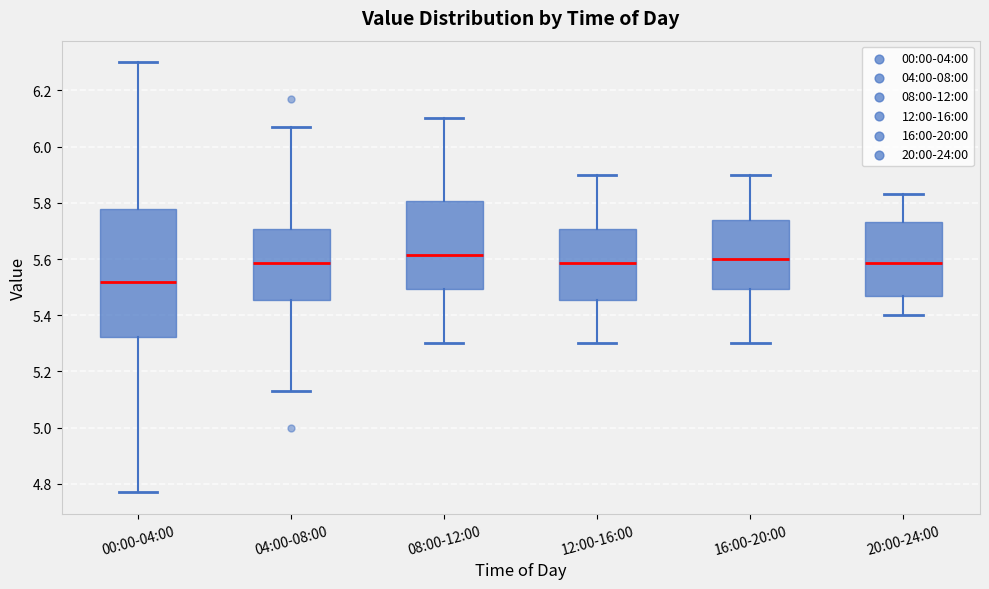

Where is the lower edge of the box for 12:00-16:00 on the y-axis? The values are not printed on the chart, so give them approximately, as read against the axis.

5.46